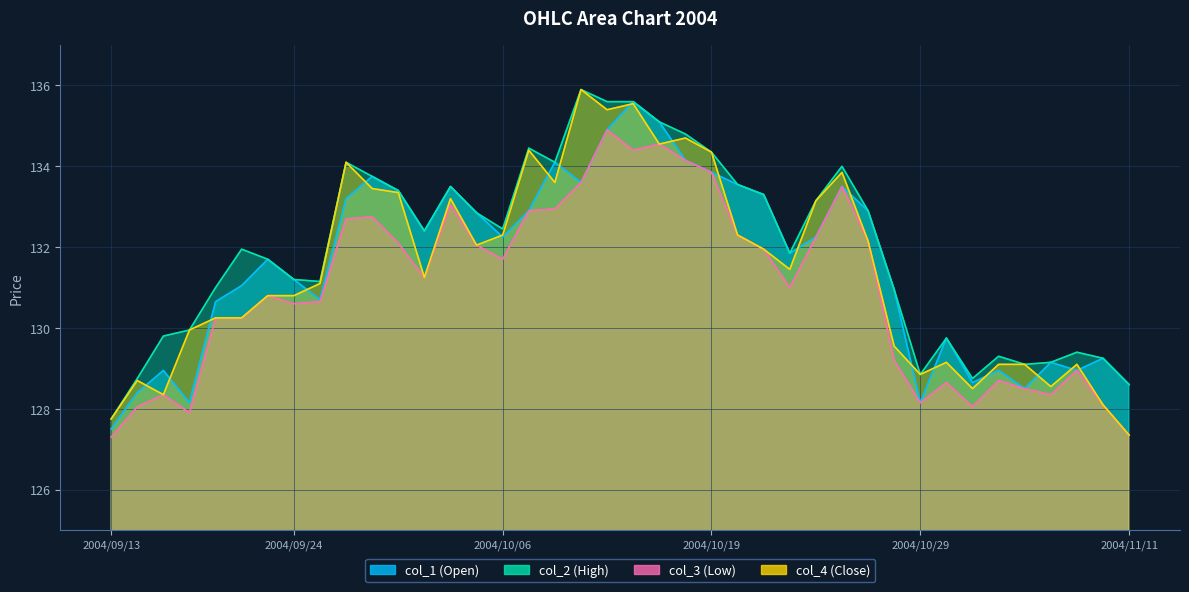

How many interior local peaks does the col_3 (Low) series have?

10